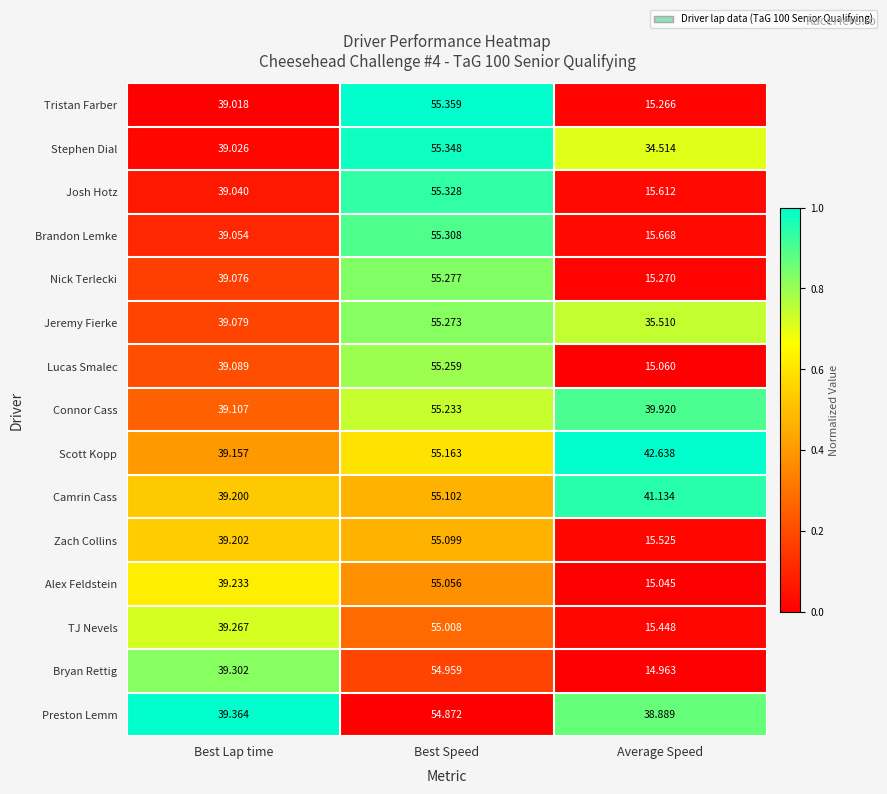

At which category is the sum across all series the highest?

Best Speed